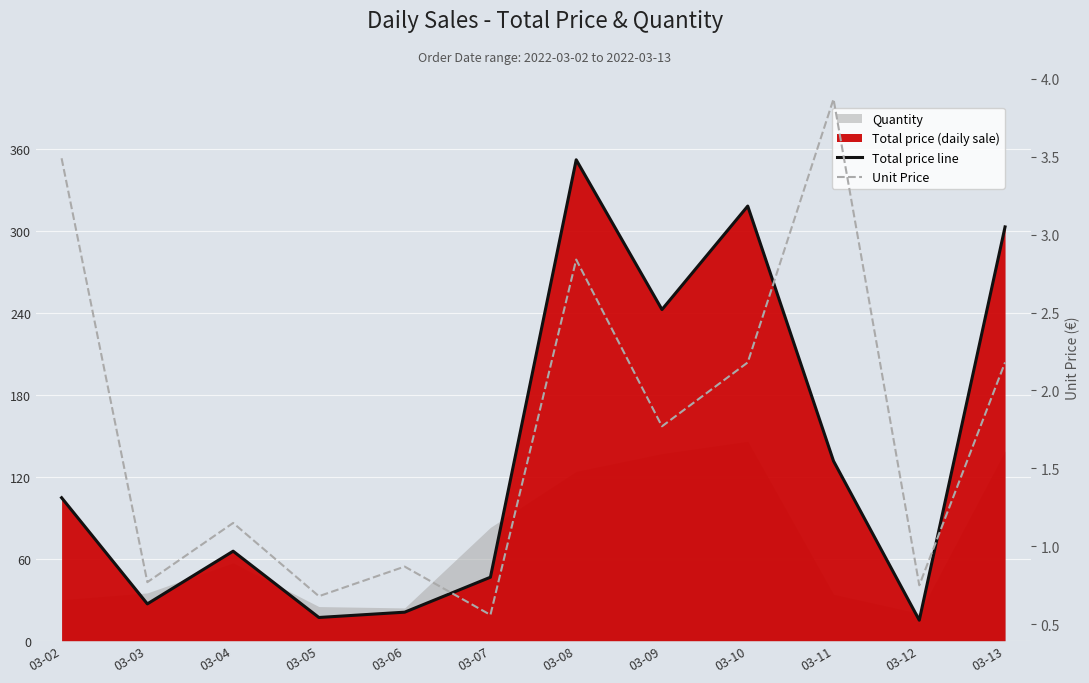

At how many categories does at least one series exceed 3?

12